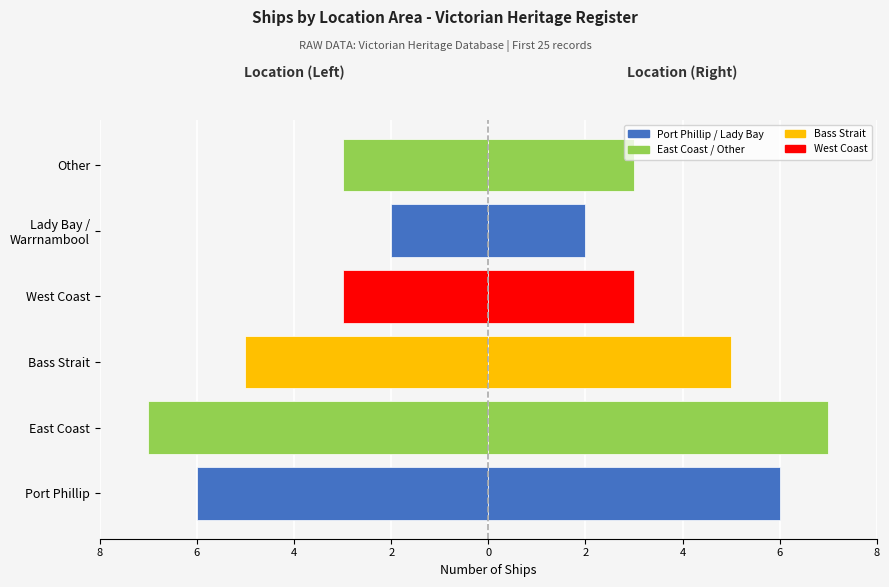

How many bars are there in total?

12